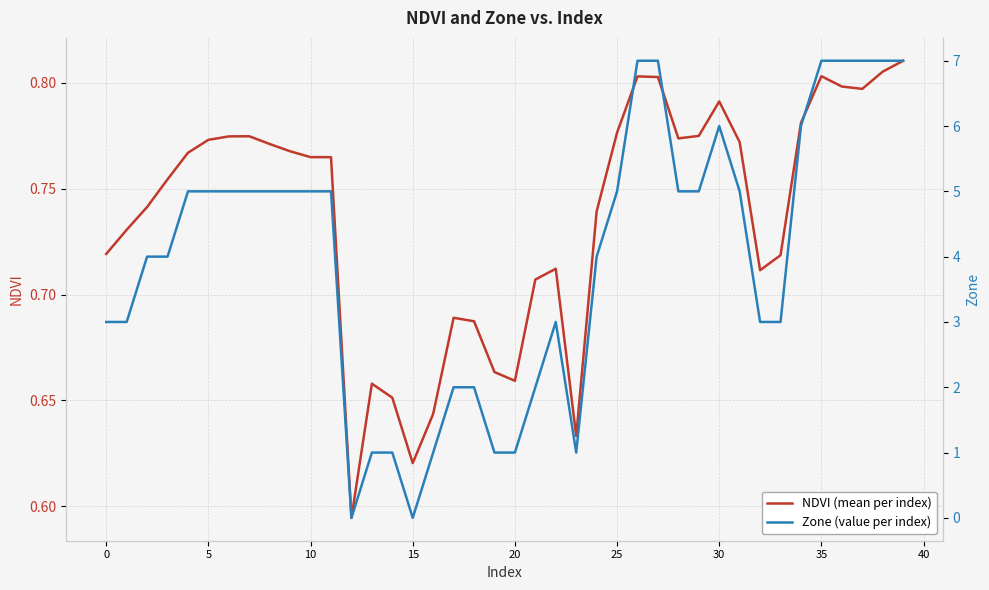

True or false: NDVI (mean per index) and Zone (value per index) cross at least once.

True